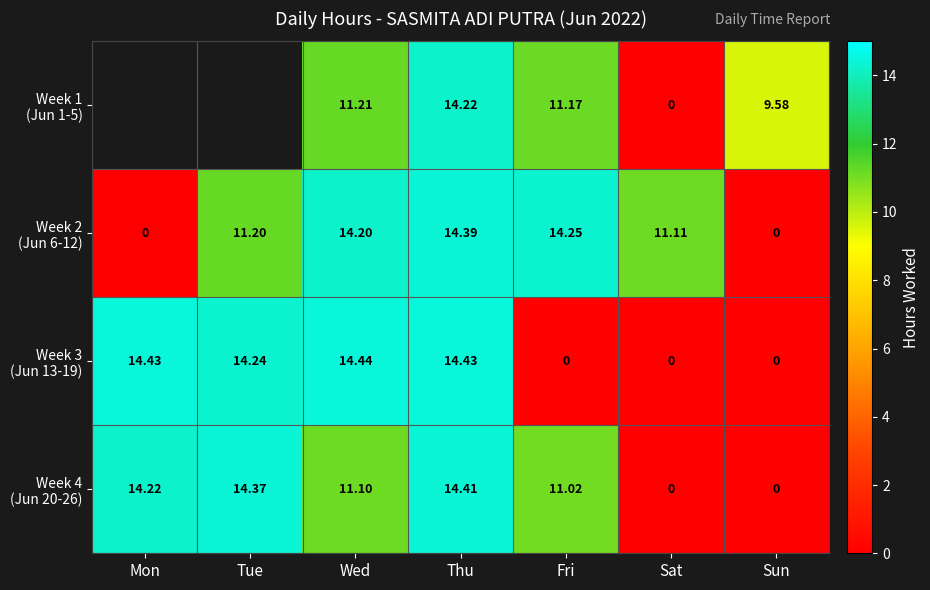

Is the value of Week 3 (Jun 13-19) at Sun greater than the value of Week 1 (Jun 1-5) at Sun?

No